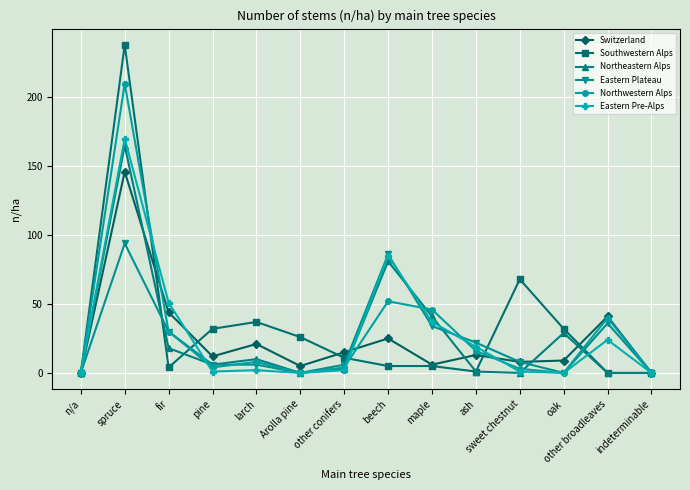

At which label is Switzerland closest to 73?

fir